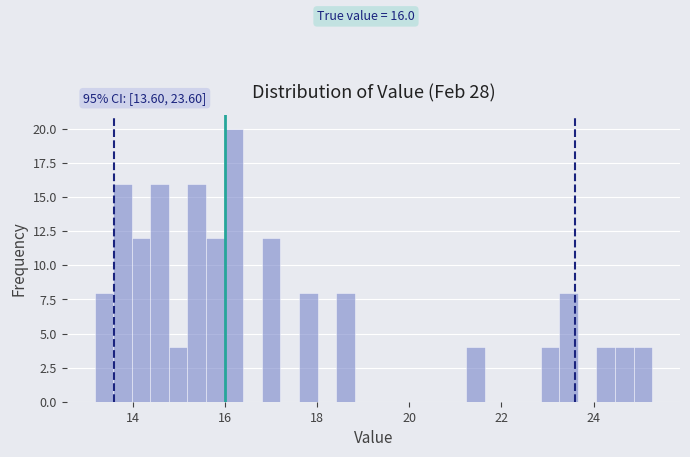

Around what value on the x-axis is the tallest bar? Give the approximate position of its centre, as read against the axis.

16.2